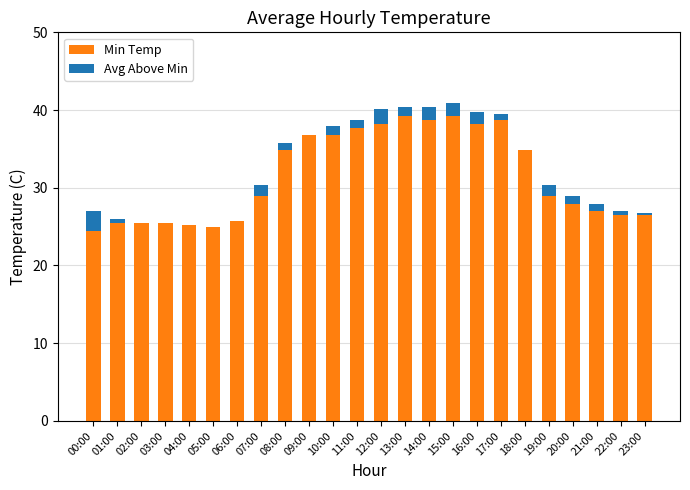

Count the number of data series in this chart.

2